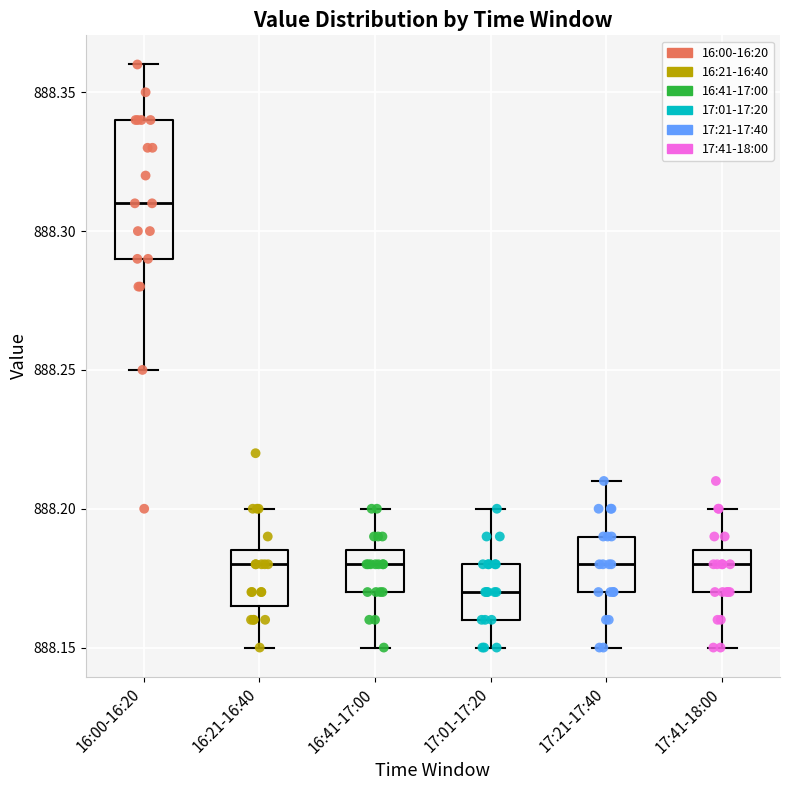

Reading left to right, transcribe this box plot: for each box, give where its median line is, the range the box spans, and where its two whiskers end, as read against the y-axis. The values are not printed on the chart, so give them approximately, as read against the axis.

16:00-16:20: median 888.310, box 888.290 to 888.340, whiskers 888.250 to 888.360
16:21-16:40: median 888.180, box 888.165 to 888.185, whiskers 888.150 to 888.200
16:41-17:00: median 888.180, box 888.170 to 888.185, whiskers 888.150 to 888.200
17:01-17:20: median 888.170, box 888.160 to 888.180, whiskers 888.150 to 888.200
17:21-17:40: median 888.180, box 888.170 to 888.190, whiskers 888.150 to 888.210
17:41-18:00: median 888.180, box 888.170 to 888.185, whiskers 888.150 to 888.200